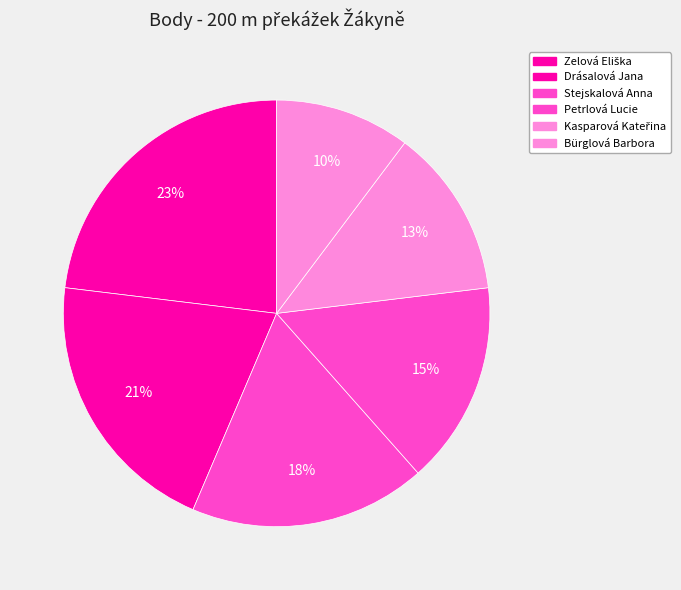

How many segments does this pie chart have?

6